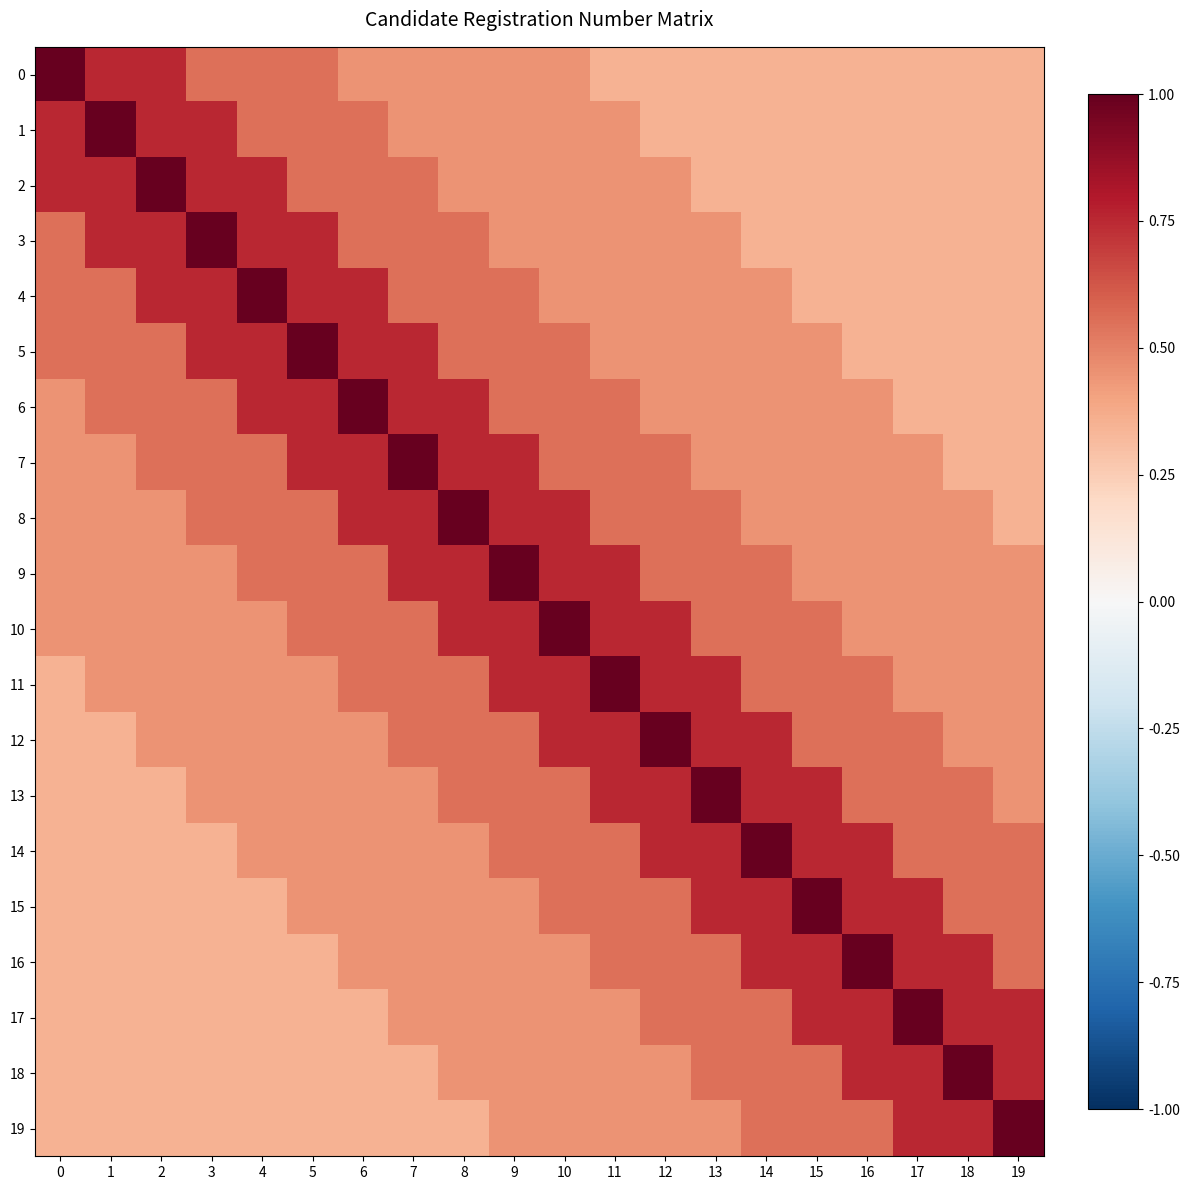

Between 4 and 12, which series saw the biggest shift?

4